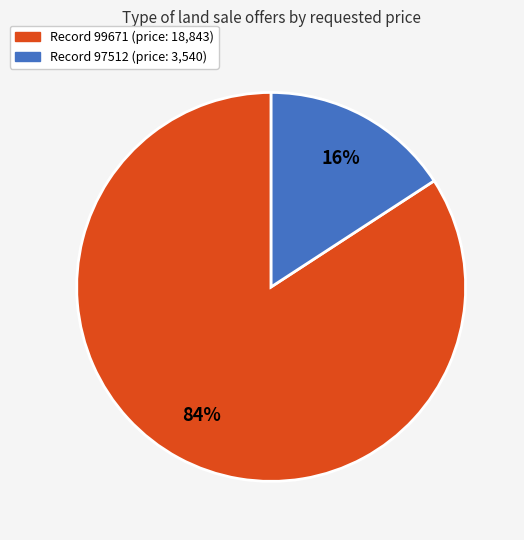

Does any single category account for the majority?

Yes